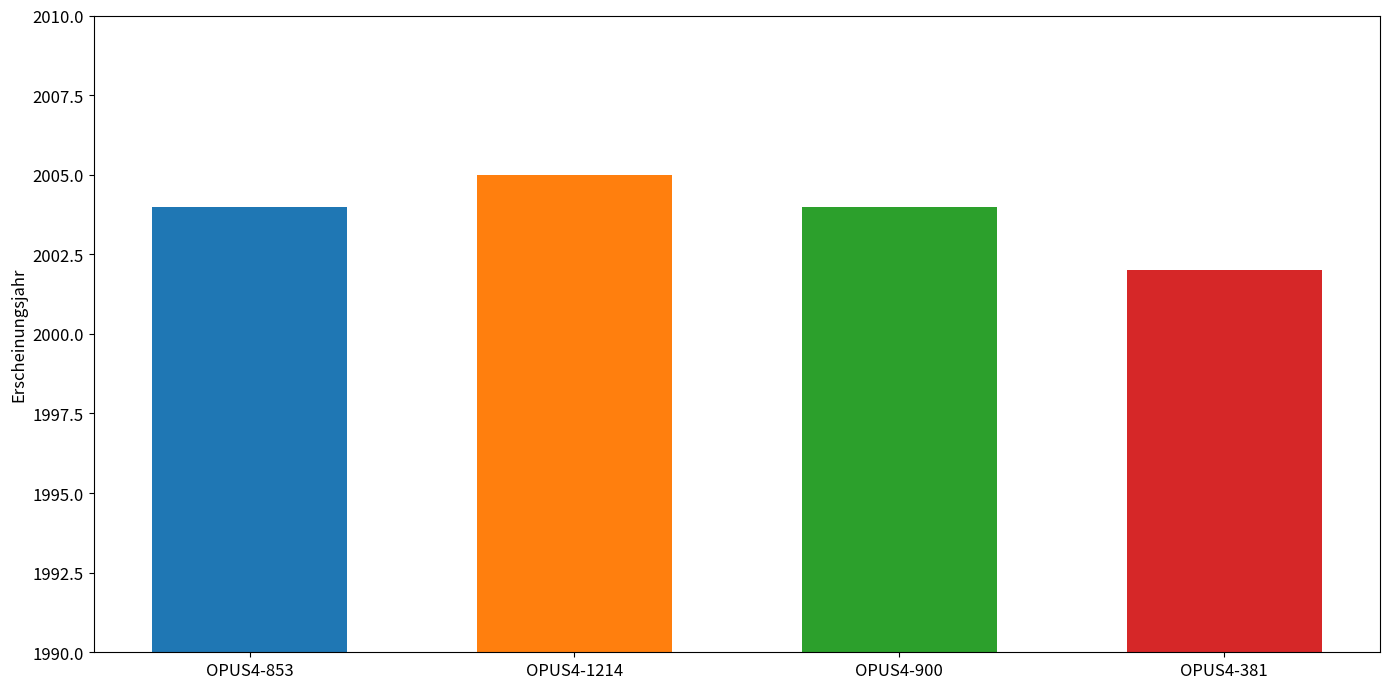

Reading left to right, what are all the values shown in this chart?

OPUS4-853=2004	OPUS4-1214=2005	OPUS4-900=2004	OPUS4-381=2002